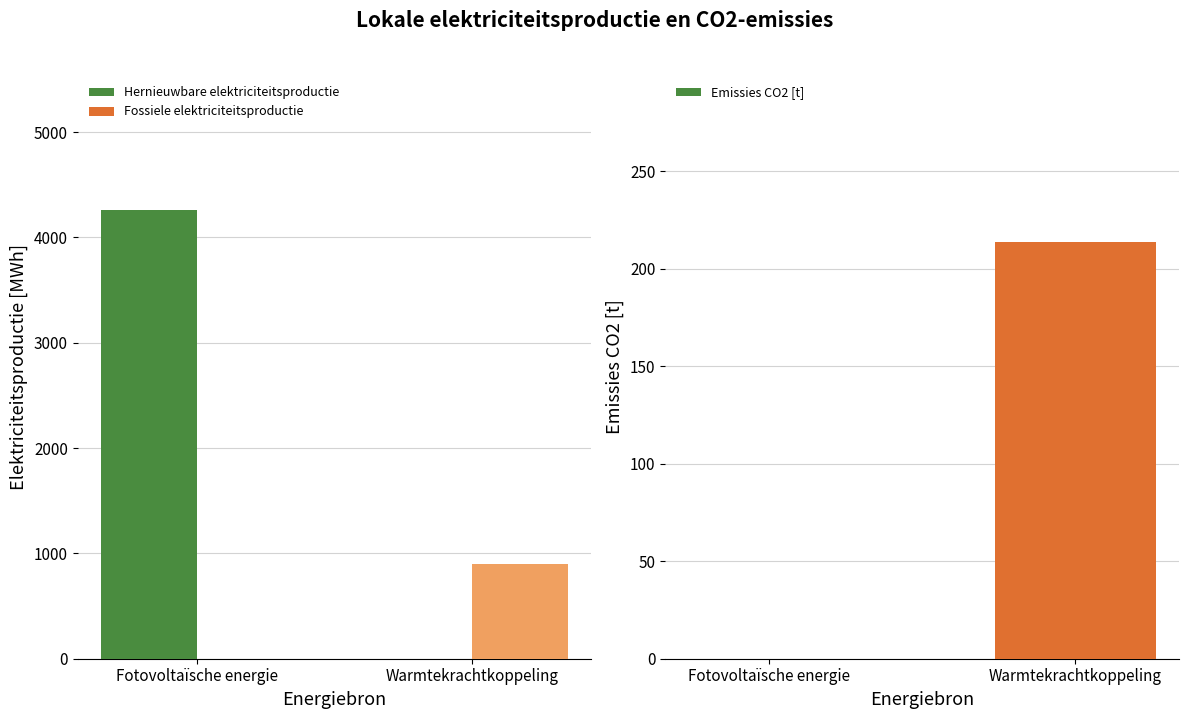

At Fotovoltaïsche energie, list the series in order from smallest to largest.

Fossiele elektriciteitsproductie, Emissies CO2 [t], Hernieuwbare elektriciteitsproductie